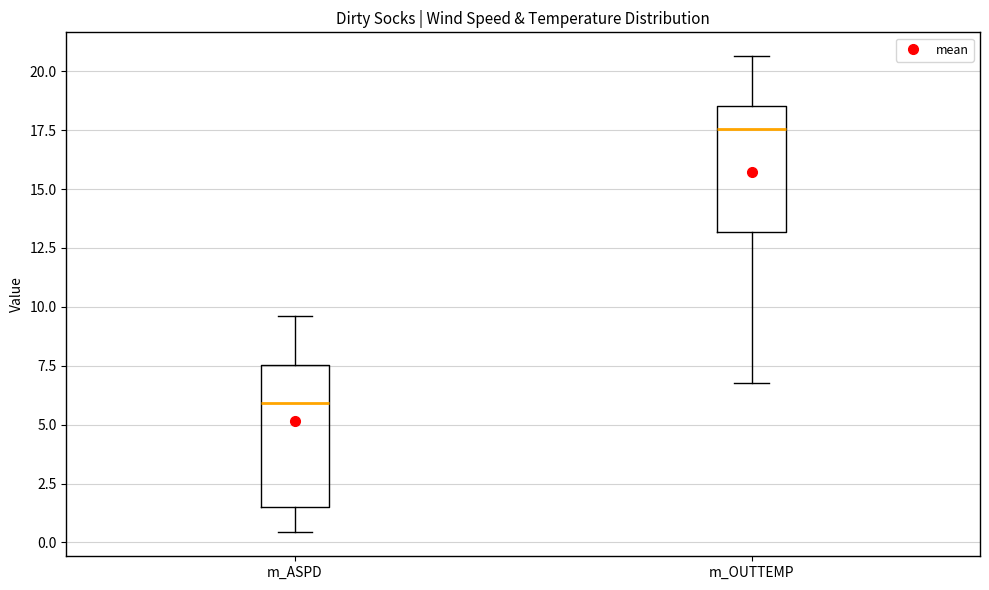

Reading left to right, read every box against the y-axis: the position of its median line, the range the box covers, and the ends of its whiskers. The values are not printed on the chart, so give them approximately, as read against the axis.

m_ASPD: median 6.0, box 1.5 to 7.5, whiskers 0.5 to 9.5
m_OUTTEMP: median 17.5, box 13.0 to 18.5, whiskers 7.0 to 20.5